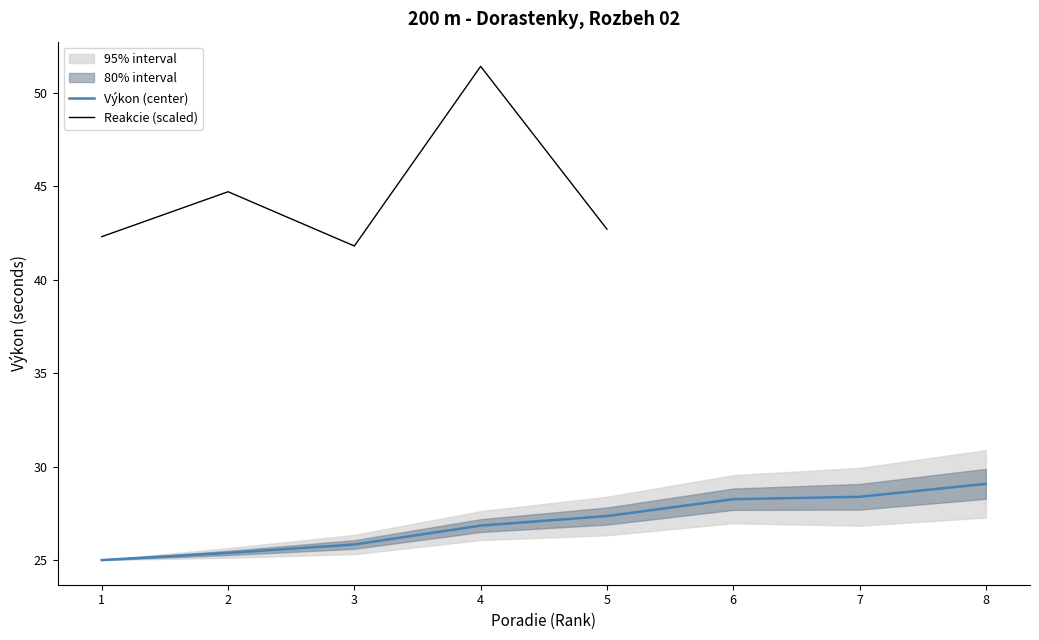

Is this an area chart (filled region under the line)?

No